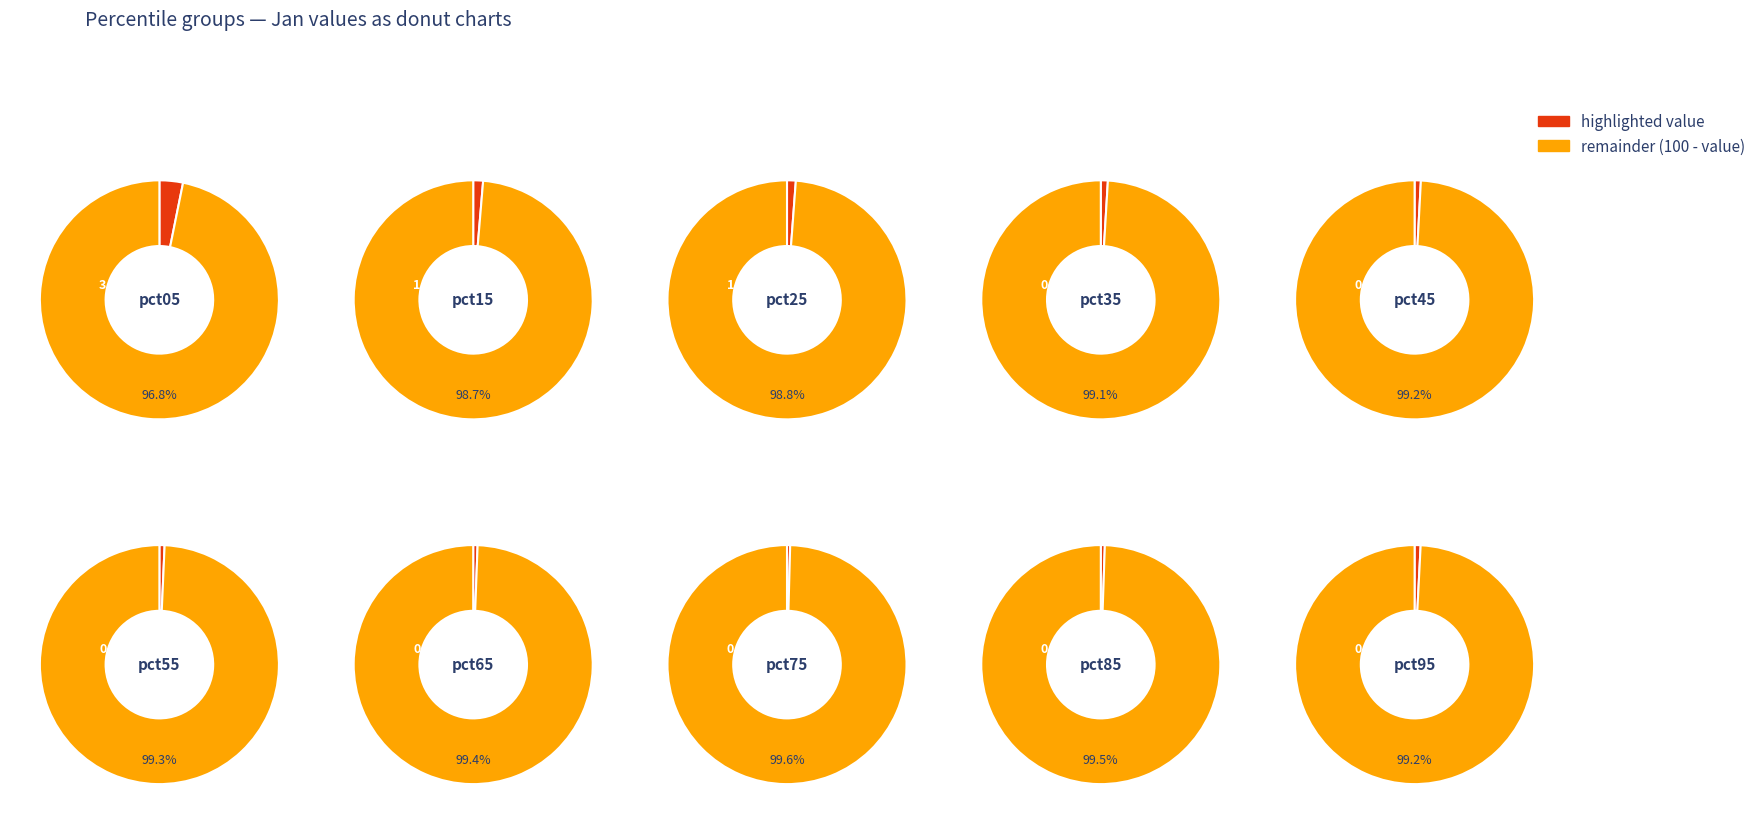

Rank the categories by value from lowest to highest.

pct75, pct85, pct65, pct55, pct95, pct45, pct35, pct25, pct15, pct05